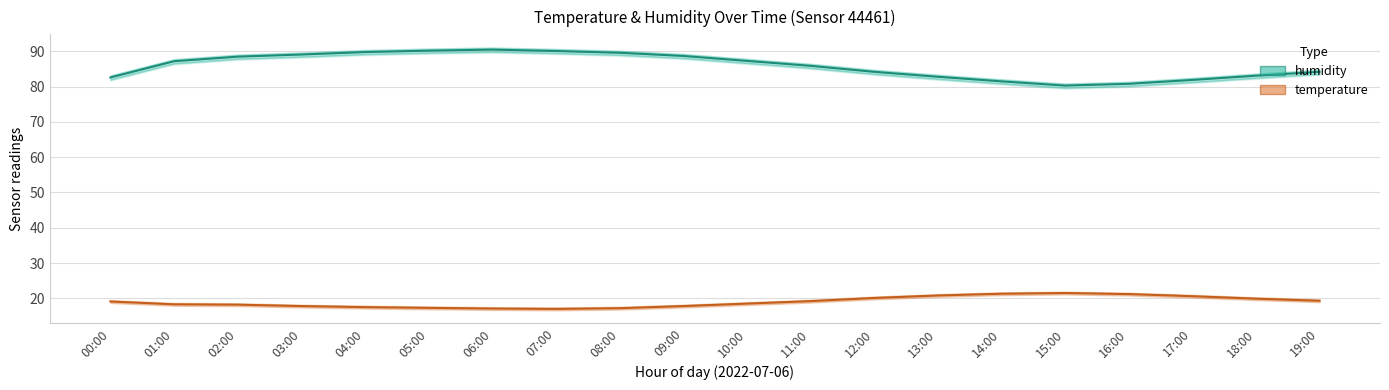

At which label is humidity closest to 85?

12:00